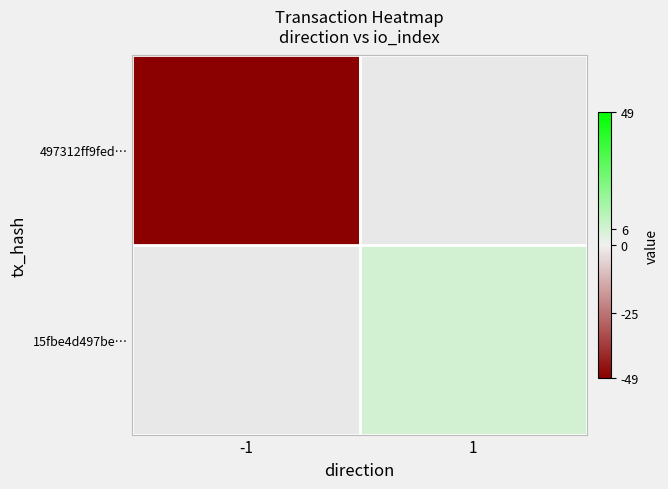

What is the approximate value of 497312ff9fed… at -1?

-49.0